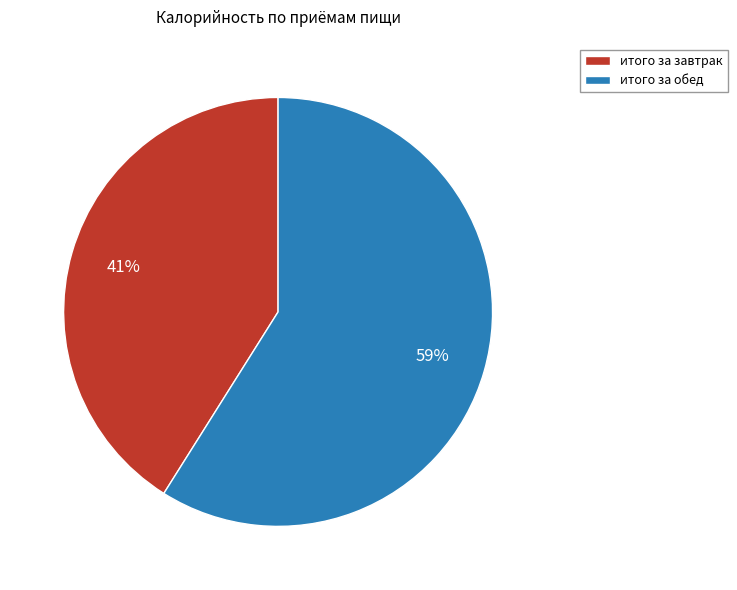

Is there a majority slice in this chart?

Yes